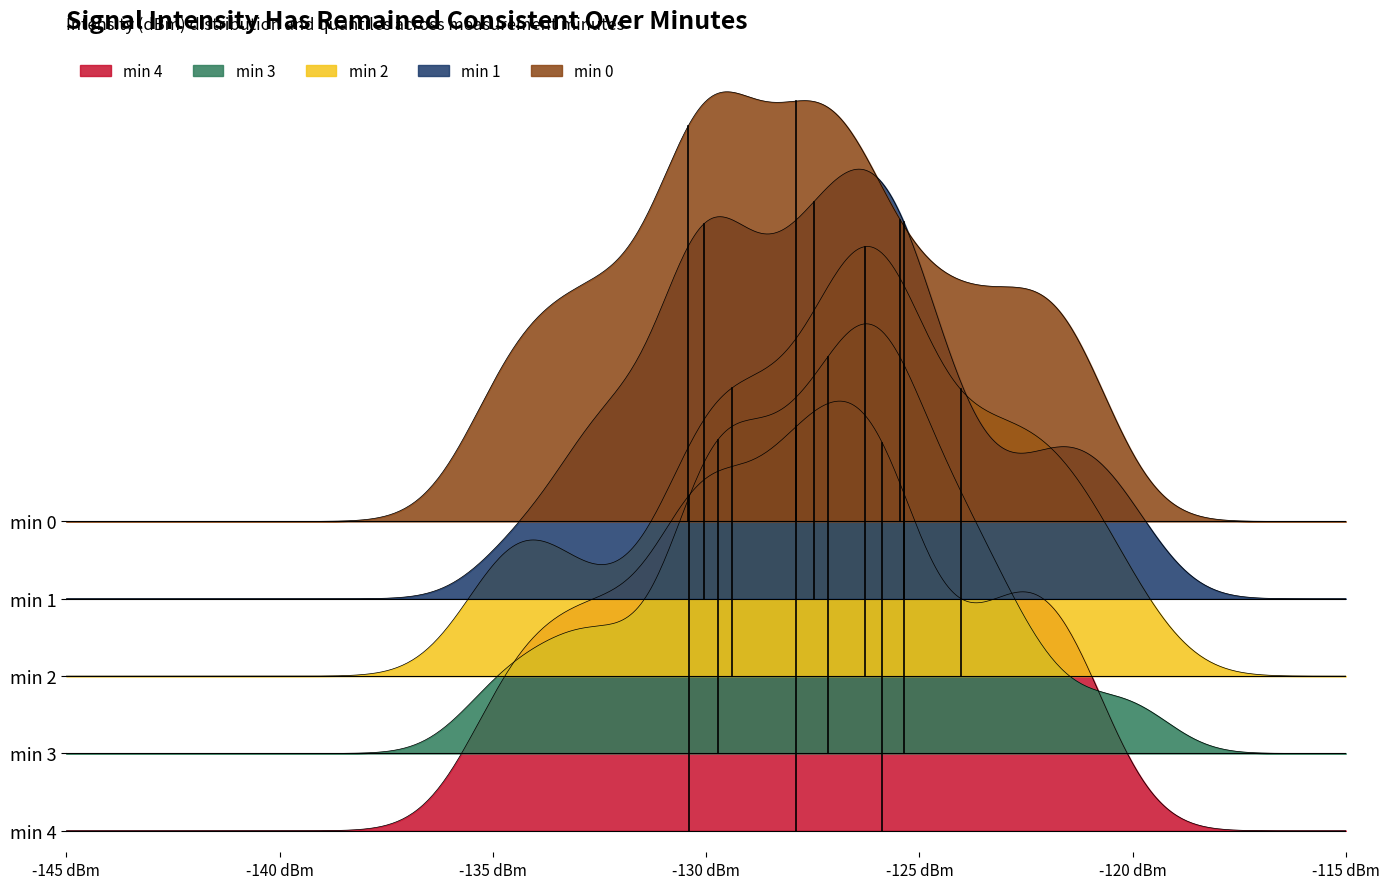

What is the minimum value shown in the chart?

-134.9